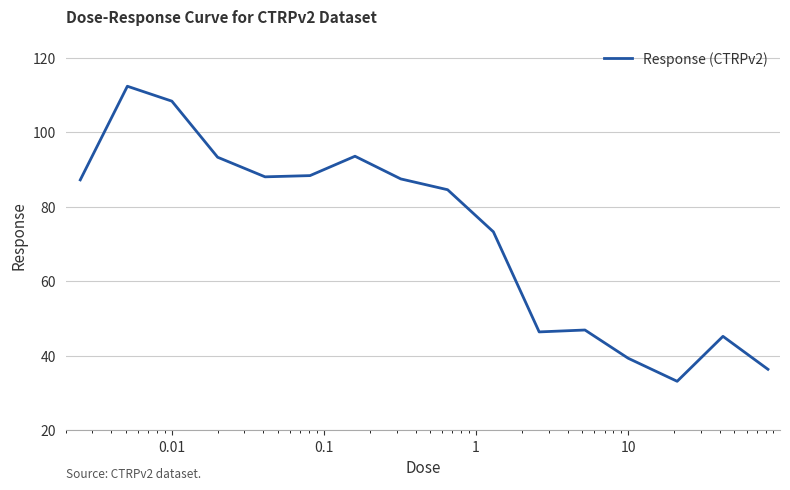

What is the maximum value shown in the chart?

112.3